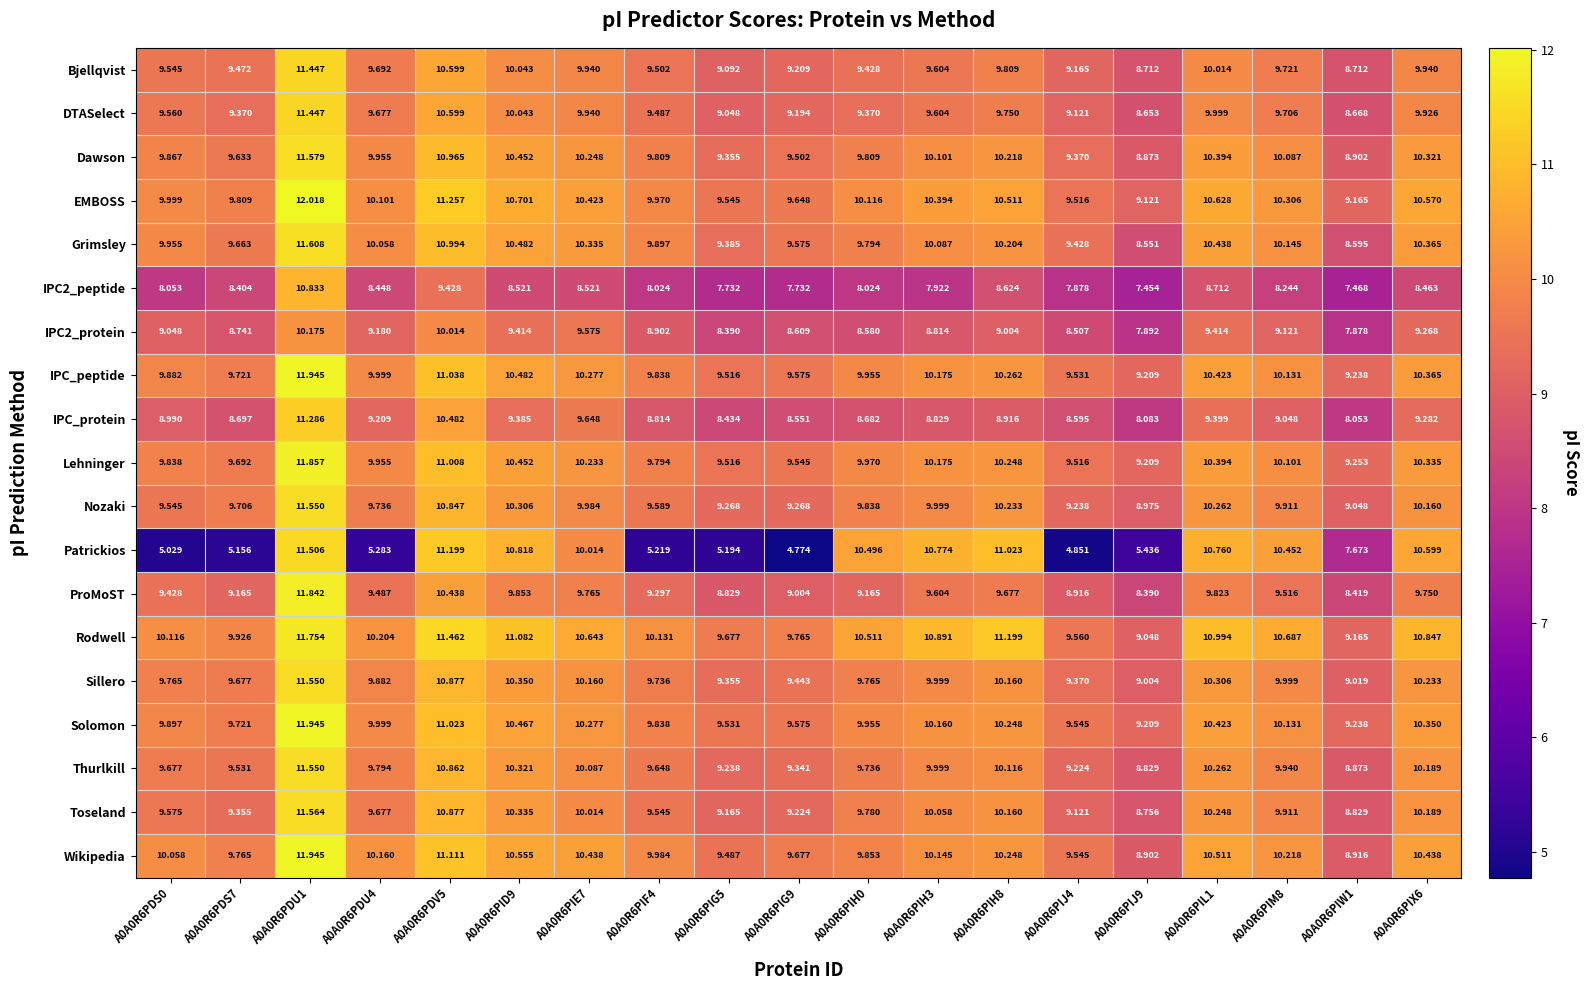

Is the value of Sillero at A0A0R6PIG9 greater than the value of Thurlkill at A0A0R6PDS7?

No